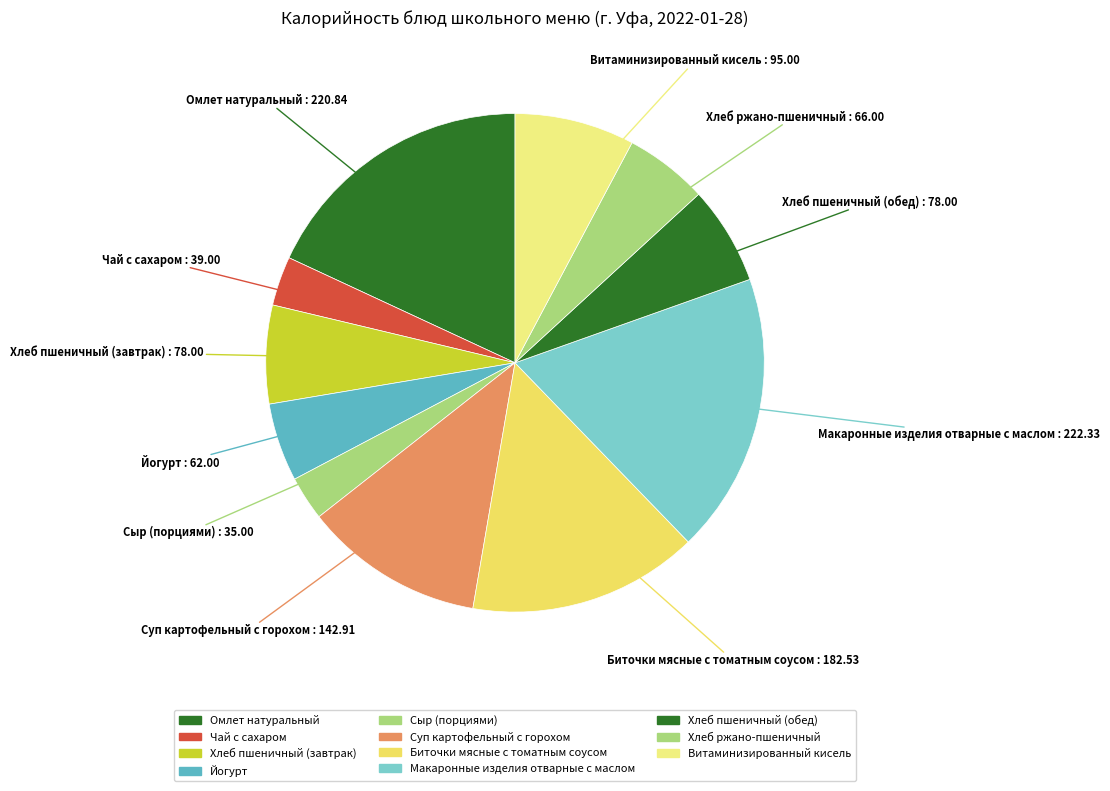

Count the number of slices in the pie.

11